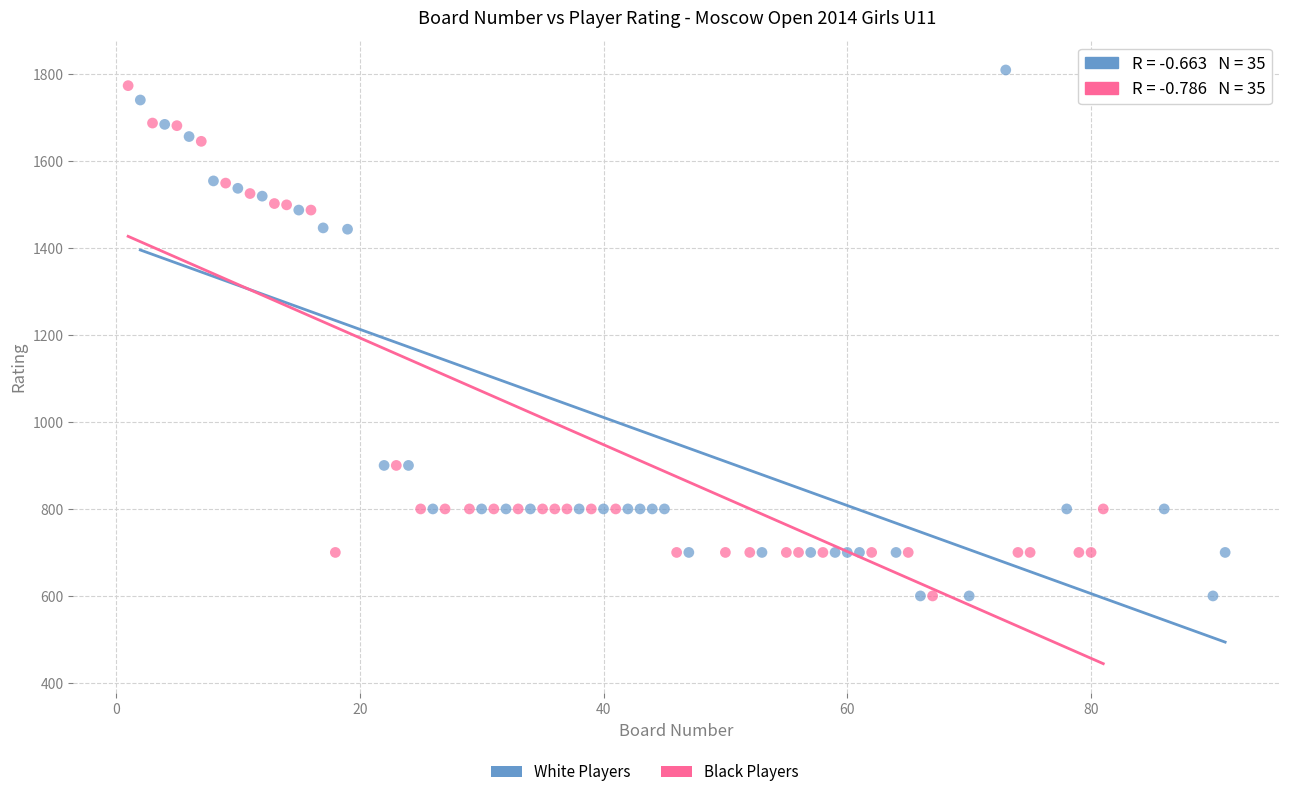

Which series has the largest Y range (max minus min)?

White Players